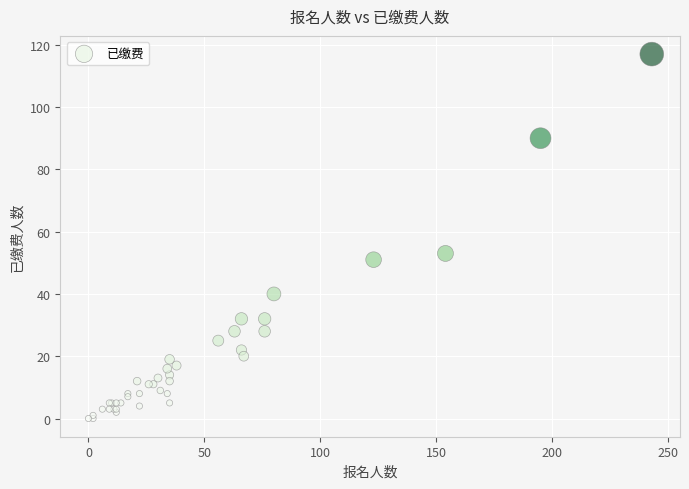

What Y value in the scatter plot is closest to 58?

53